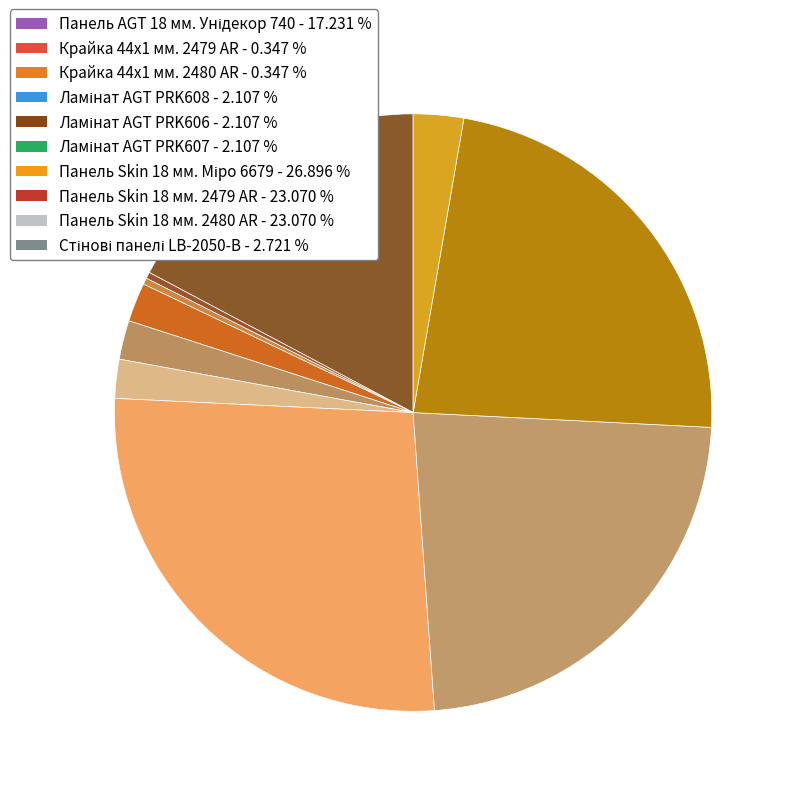

How many slices are in this pie chart?

10